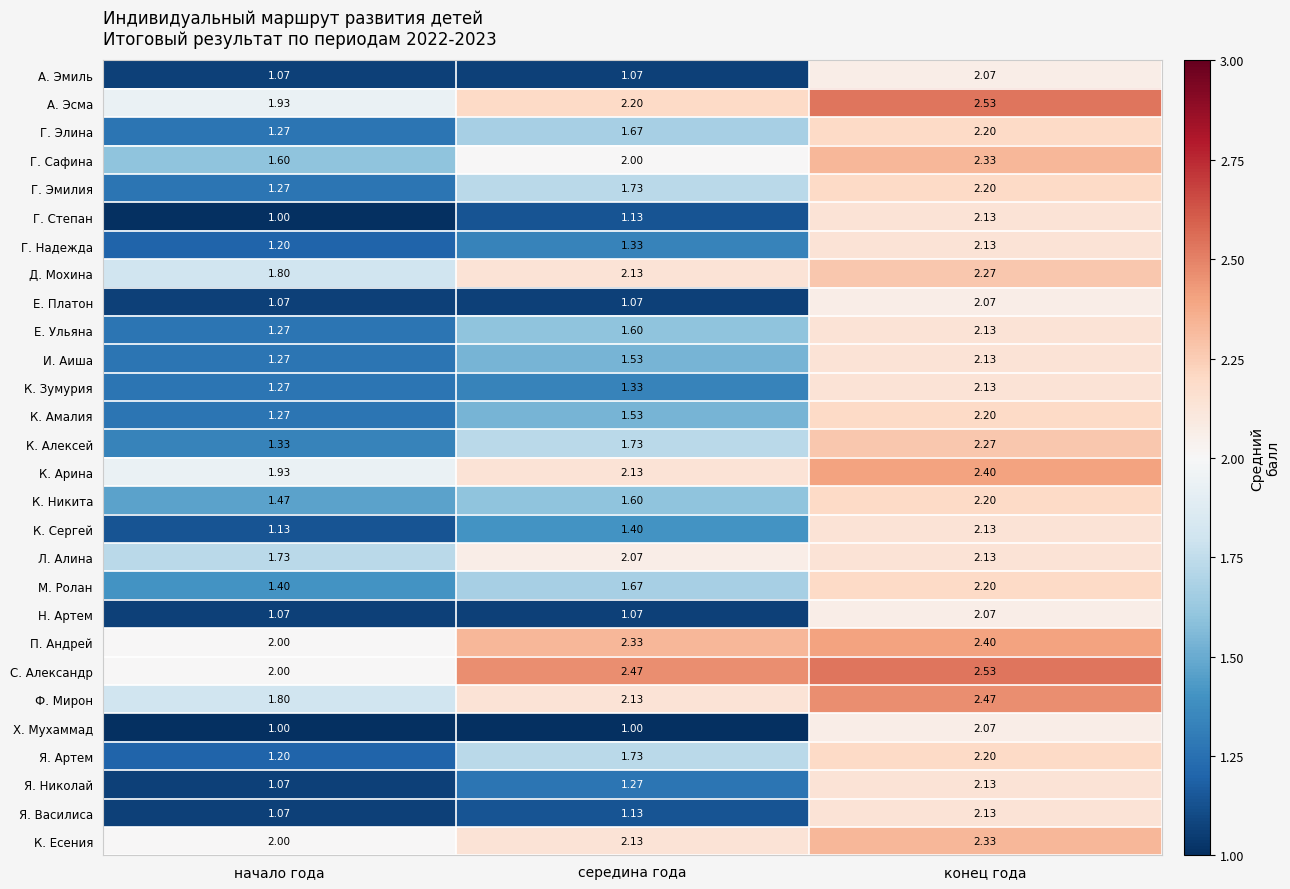

Is the value of И. Аиша at конец года greater than the value of Х. Мухаммад at конец года?

Yes